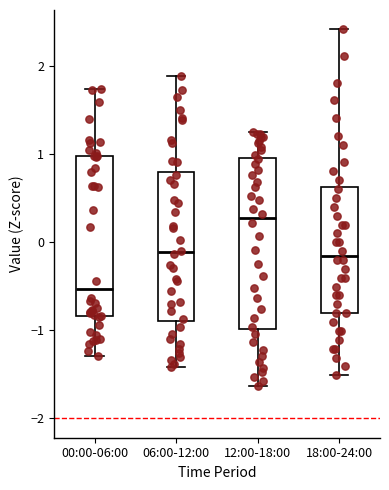

Where is the upper edge of the box for 12:00-18:00 on the y-axis? The values are not printed on the chart, so give them approximately, as read against the axis.

0.9